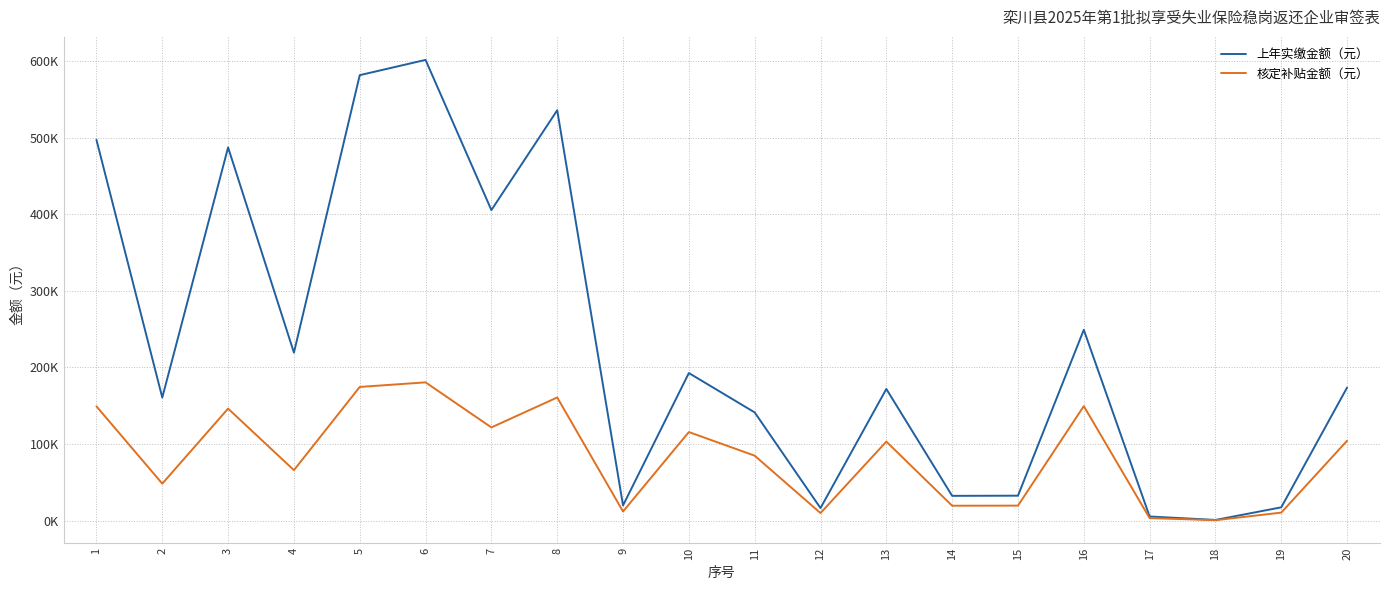

Rank the series by their average value, from lowest to highest.

核定补贴金额（元）, 上年实缴金额（元）